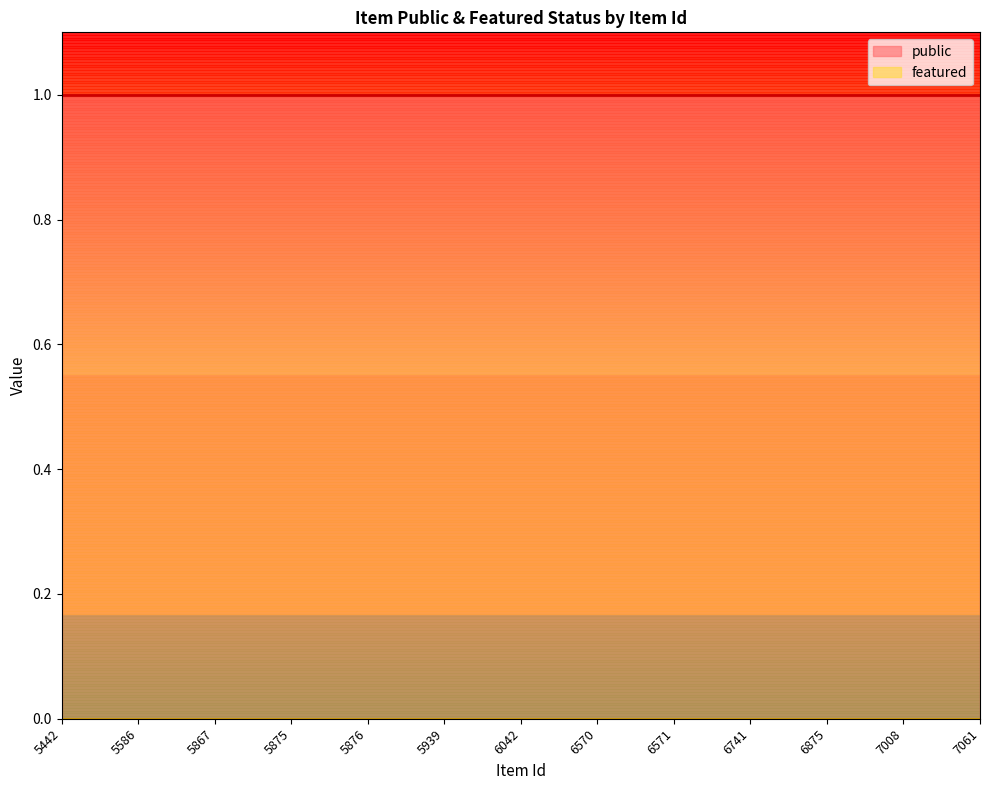

What are all the series names shown in the legend?

public, featured